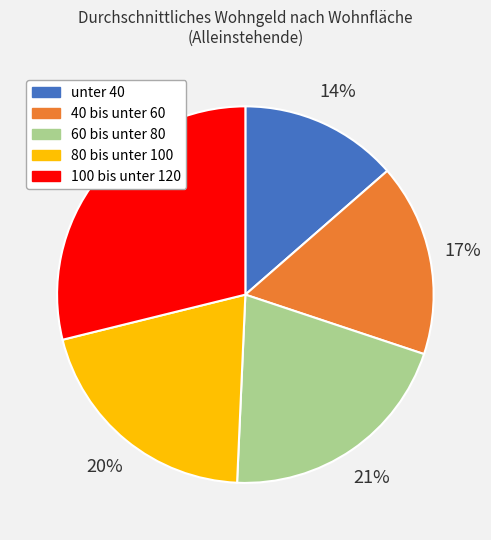

What percentage is the unter 40 slice, to the nearest percent?

14%